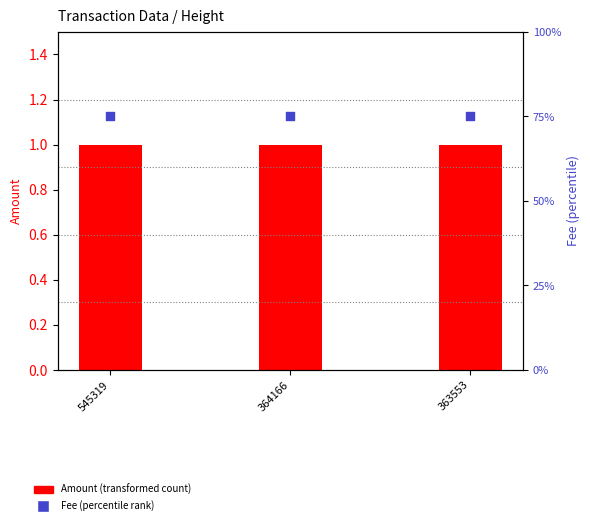

Which series contains the lowest Y value?

Amount